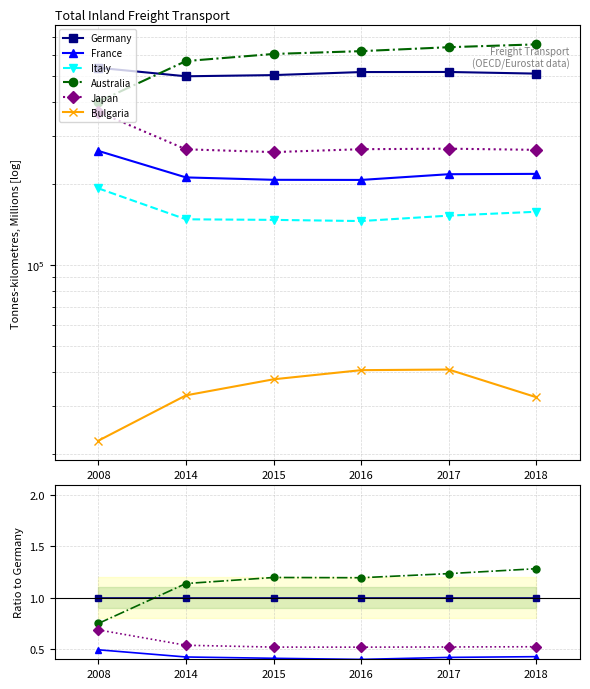

Between which two adjacent categories do Germany and Australia first intersect?

2008 and 2014